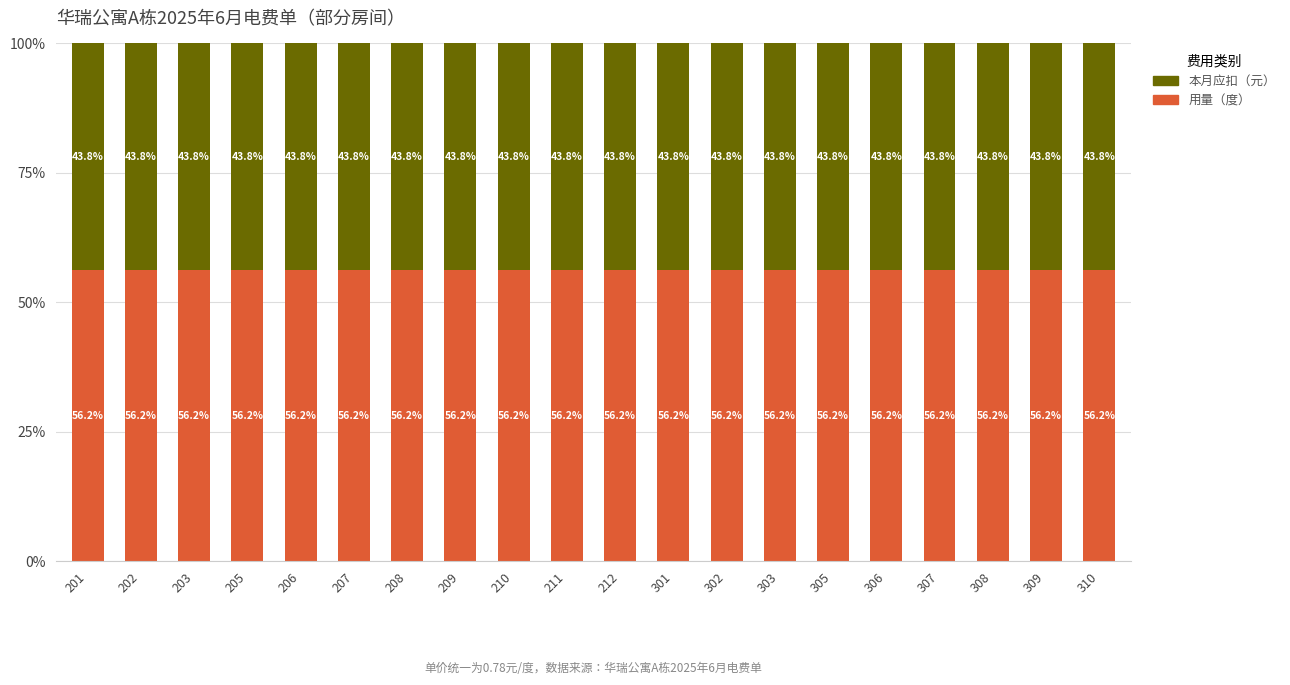

Does the chart contain any negative values?

No